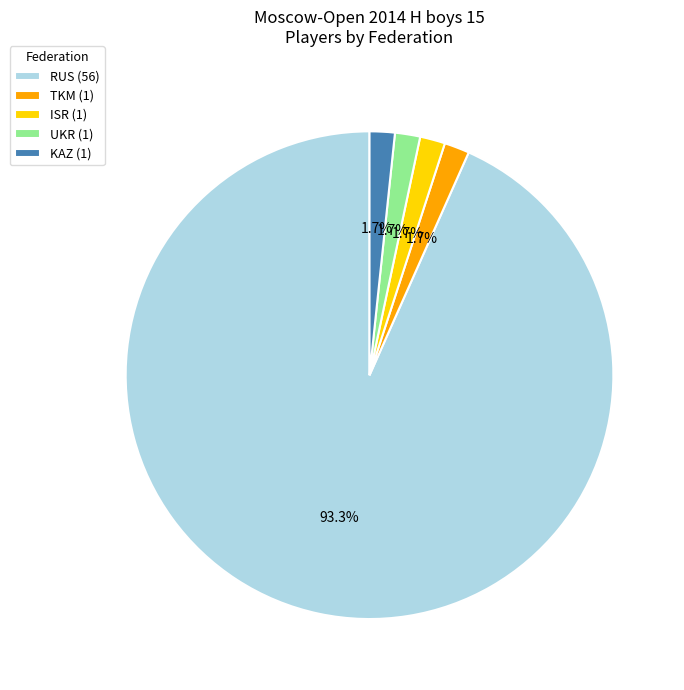

To the nearest percent, what percentage of the pie is TKM?

2%